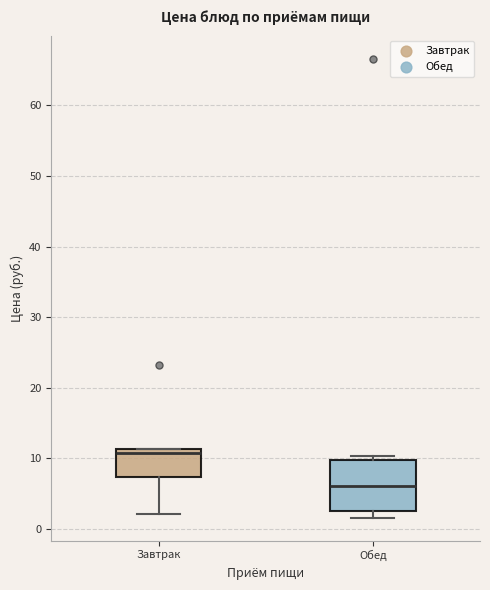

Reading left to right, read every box against the y-axis: the position of its median line, the range the box covers, and the ends of its whiskers. The values are not printed on the chart, so give them approximately, as read against the axis.

Завтрак: median 11 (just below the box's upper edge), box 7 to 11, whiskers 2 to 11
Обед: median 6, box 2 to 10, whiskers 2 (just below the box's lower edge) to 10 (just above the box's upper edge)